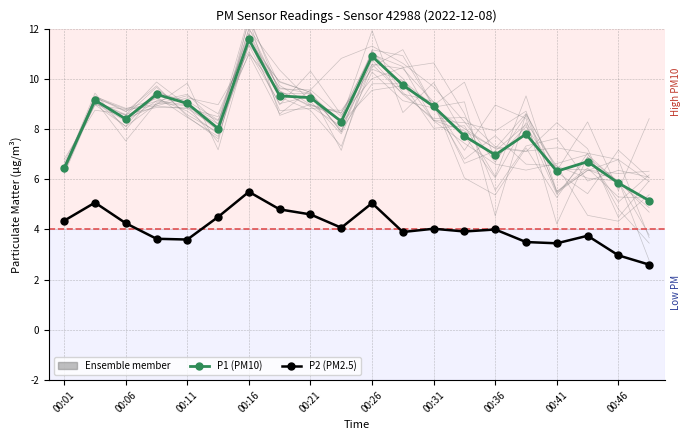

What is the spread (max minus min) of values at 00:16?

6.8